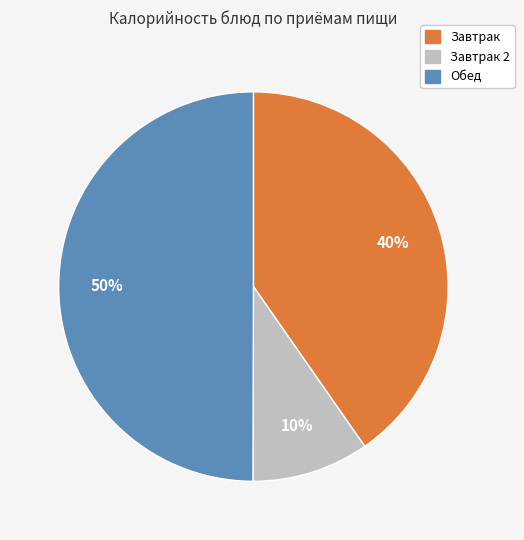

Does Завтрак represent more than half of the total?

No